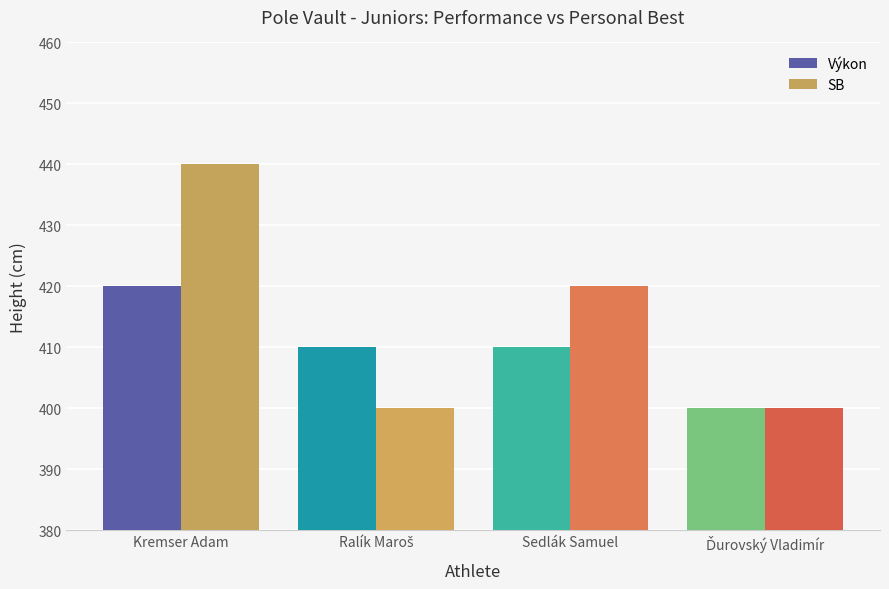

What is the total value across all series at Sedlák Samuel?

830